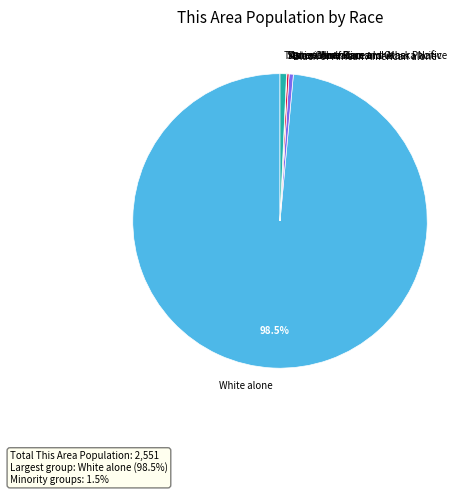

True or false: Two or More Races accounts for 15% of the total.

False